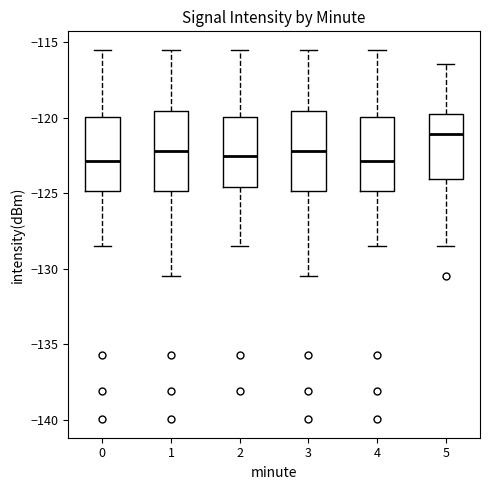

Reading left to right, transcribe this box plot: for each box, give where its median line is, the range the box spans, and where its two whiskers end, as read against the y-axis. The values are not printed on the chart, so give them approximately, as read against the axis.

0: median -123.0, box -125.0 to -120.0, whiskers -128.5 to -115.5
1: median -122.0, box -125.0 to -119.5, whiskers -130.5 to -115.5
2: median -122.5, box -124.5 to -120.0, whiskers -128.5 to -115.5
3: median -122.0, box -125.0 to -119.5, whiskers -130.5 to -115.5
4: median -123.0, box -125.0 to -120.0, whiskers -128.5 to -115.5
5: median -121.0, box -124.0 to -120.0, whiskers -128.5 to -116.5